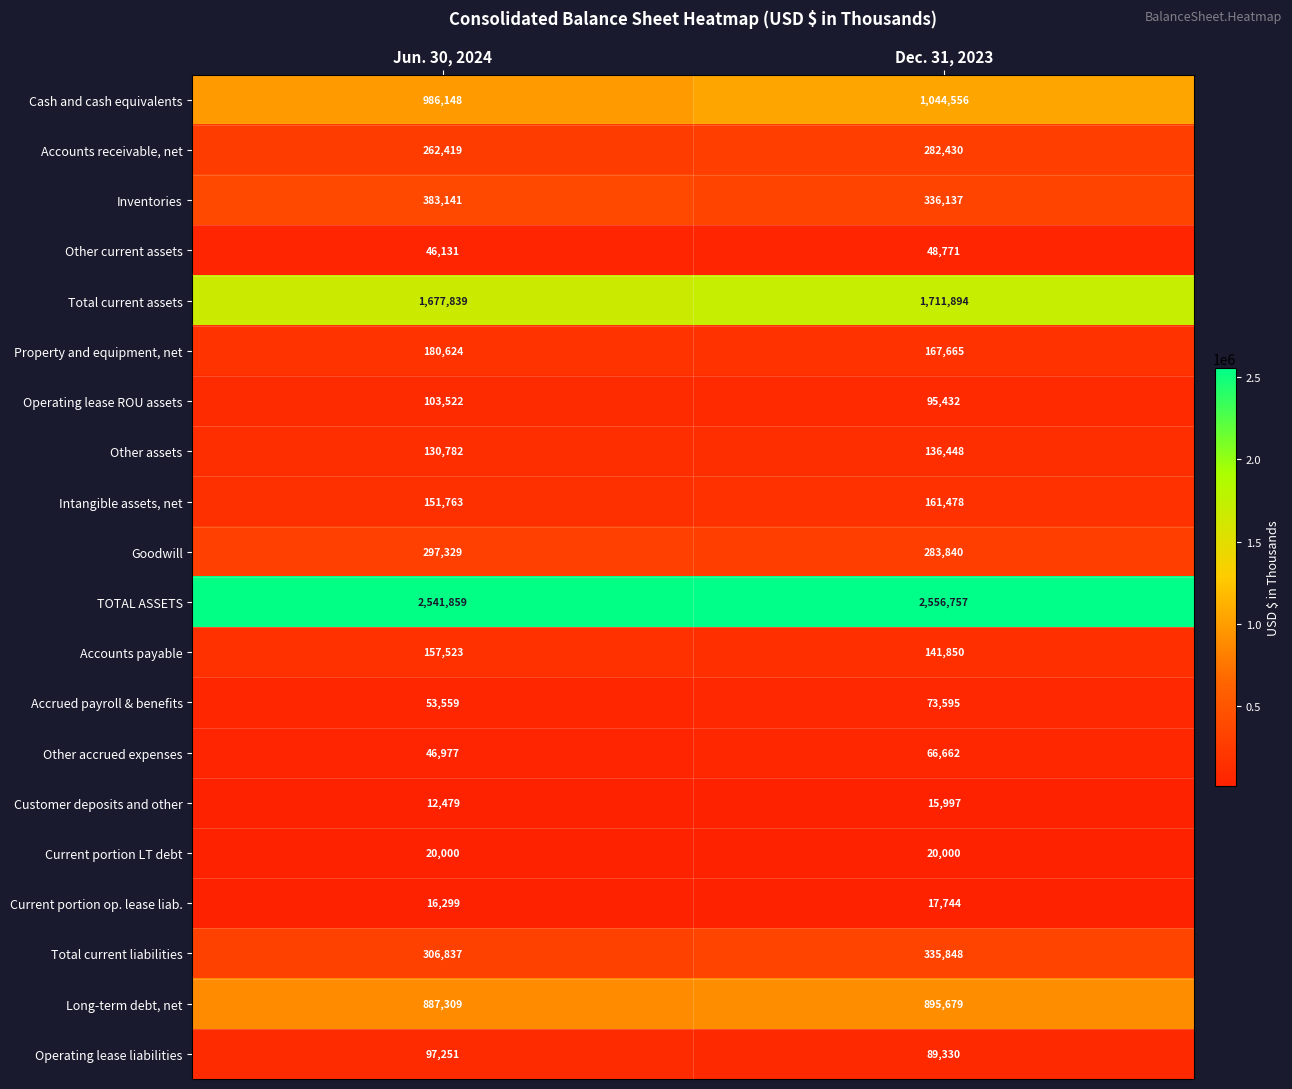

The value of Other assets at Jun. 30, 2024 is 235194. True or false?

False